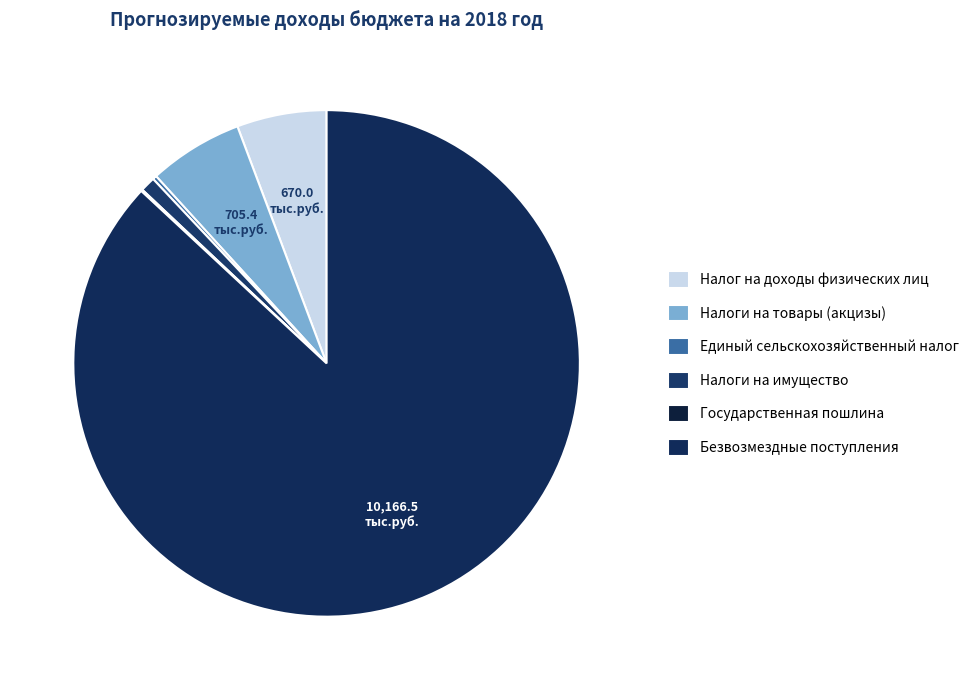

Do Налоги на товары (акцизы) and Налоги на имущество together represent more than half of the pie?

No